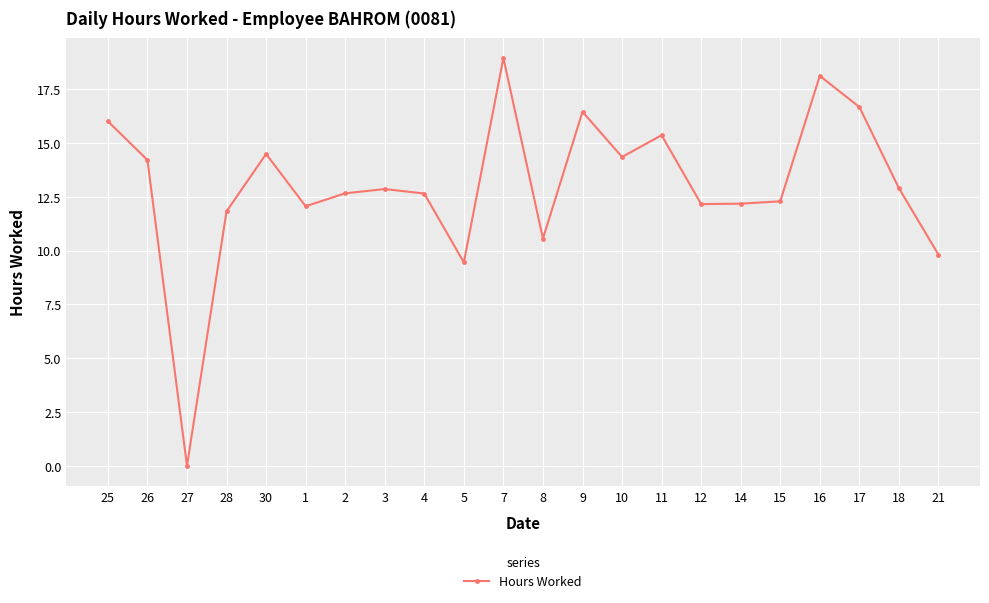

True or false: the data has more than 1 interior local peaks.

True